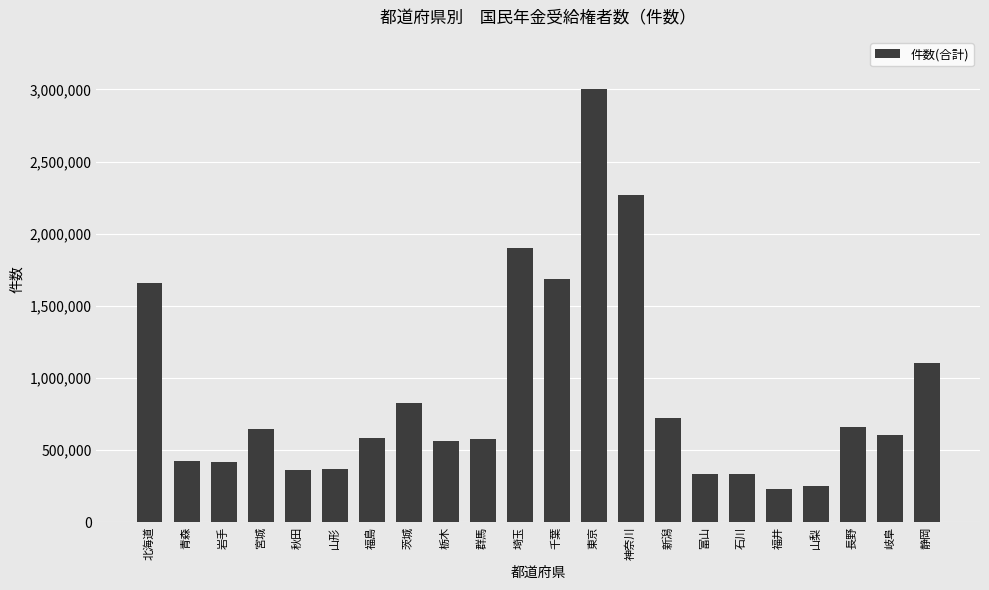

What is the minimum value shown in the chart?

233433